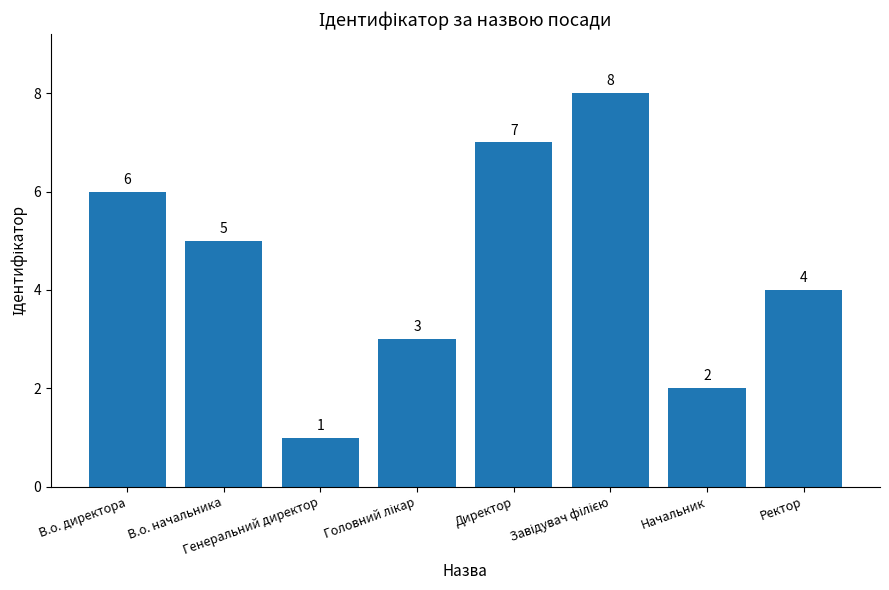

How many series are shown in this chart?

1